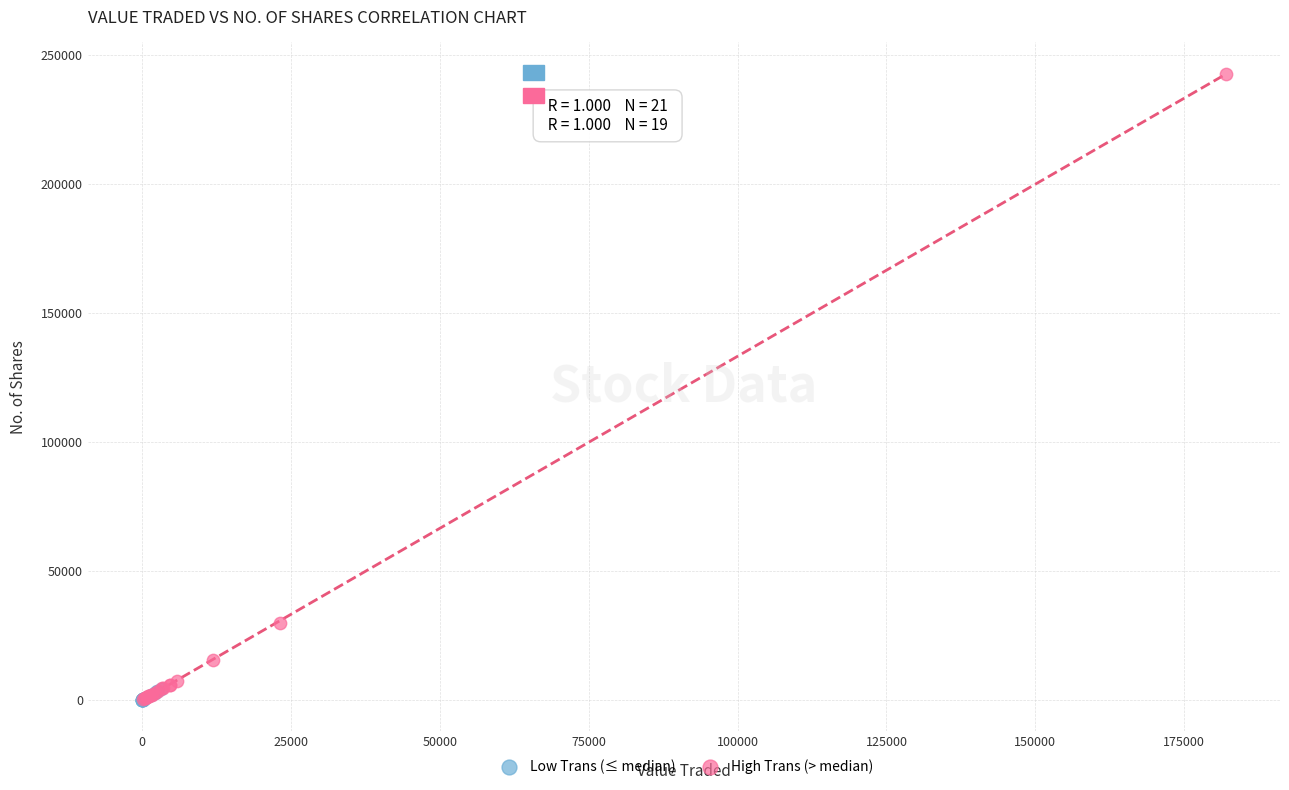

Which series has the largest Y range (max minus min)?

High Trans (> median)